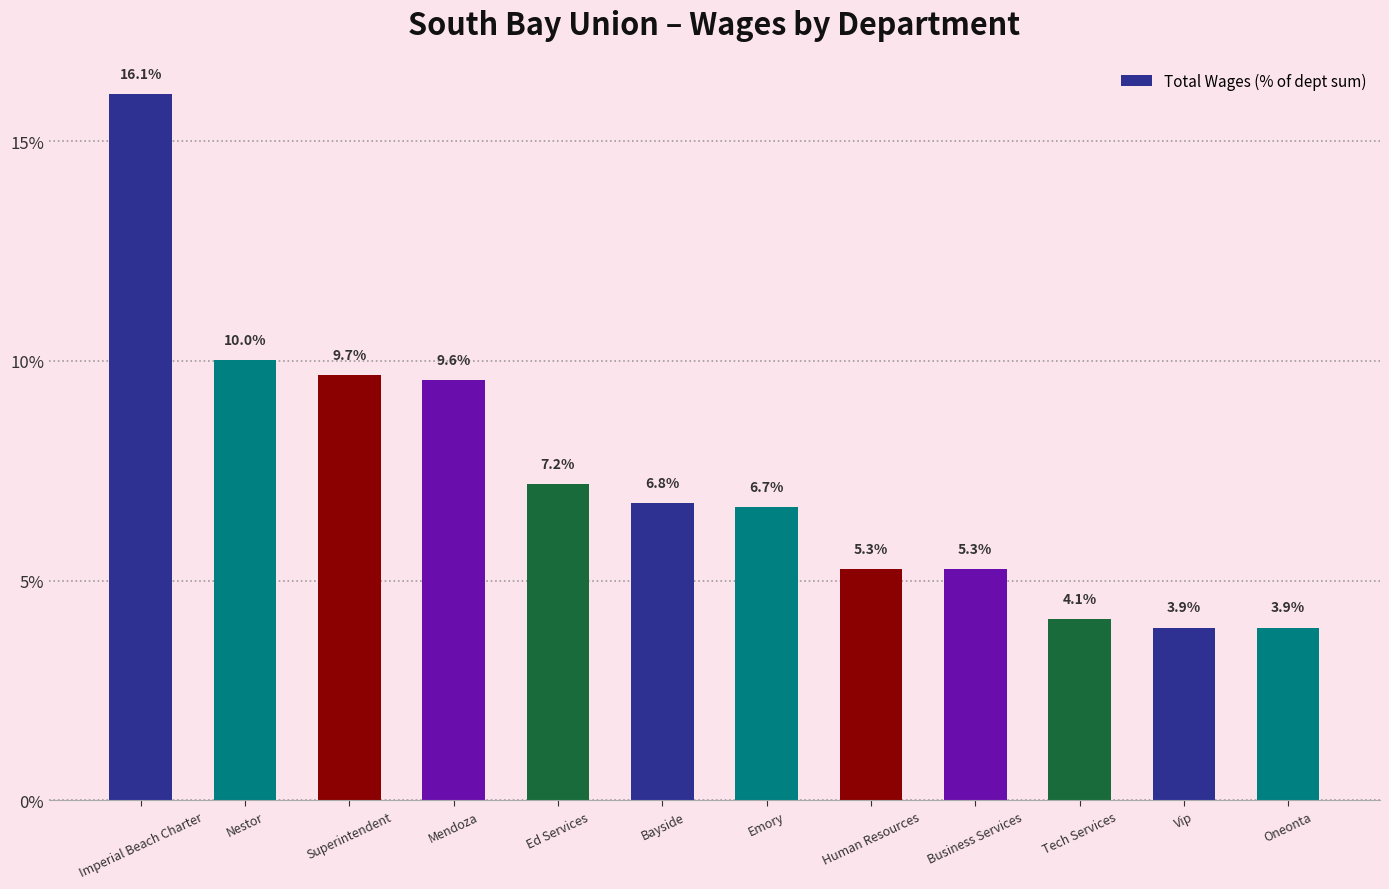

Are the bars horizontal?

No